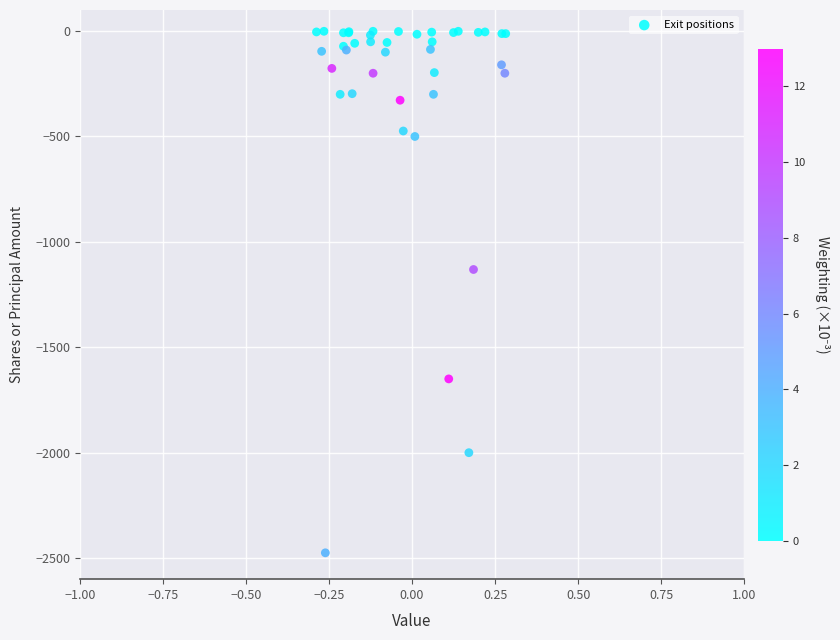

What Y value in the scatter plot is closest to -1238?

-1131